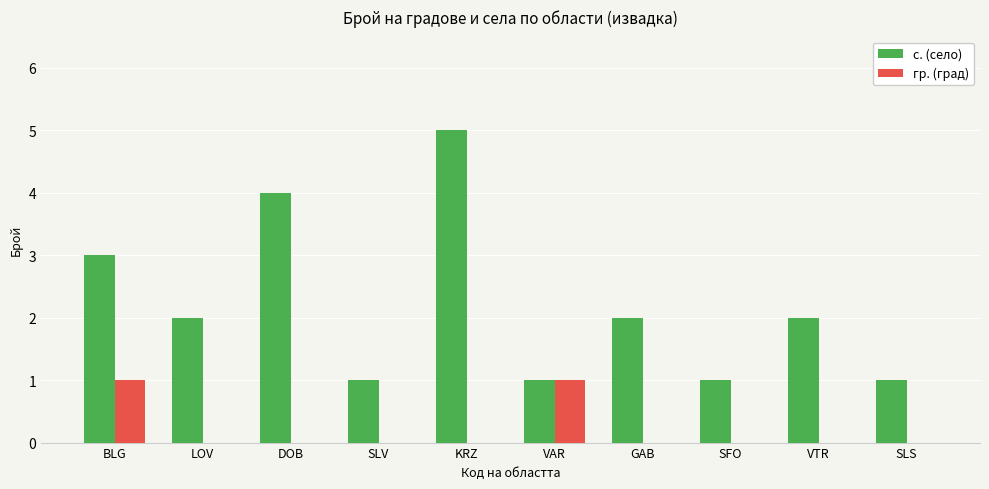

Reading left to right, extract all data points from this chart.

с. (село): BLG=3	LOV=2	DOB=4	SLV=1	KRZ=5	VAR=1	GAB=2	SFO=1	VTR=2	SLS=1
гр. (град): BLG=1	LOV=0	DOB=0	SLV=0	KRZ=0	VAR=1	GAB=0	SFO=0	VTR=0	SLS=0